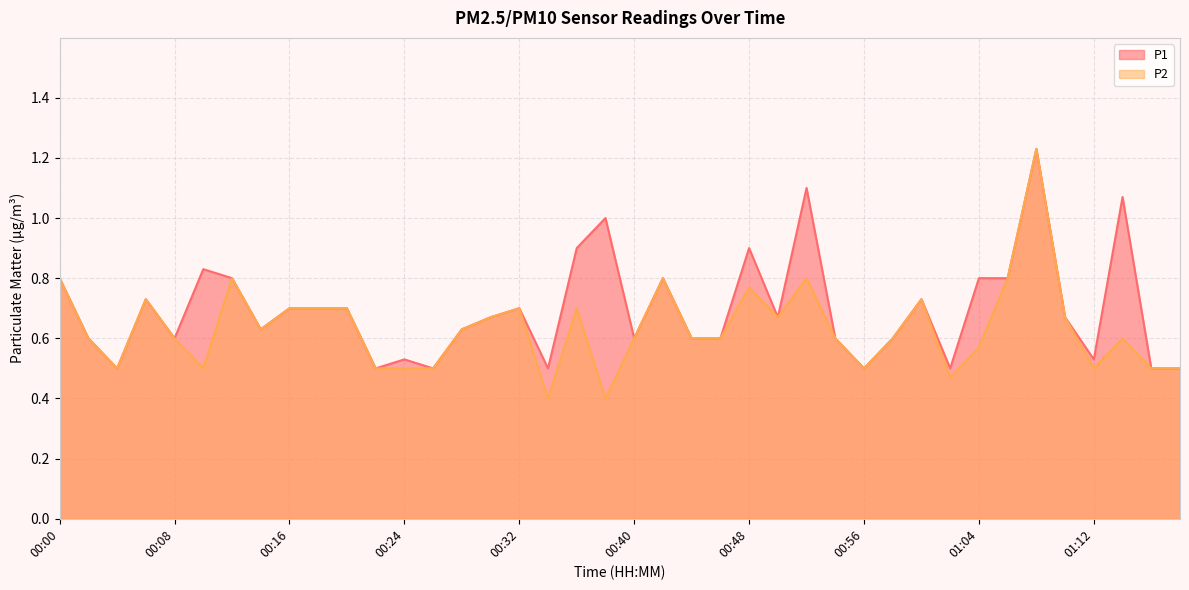

What is the difference between the maximum and second lowest values in the P2 series?

0.8